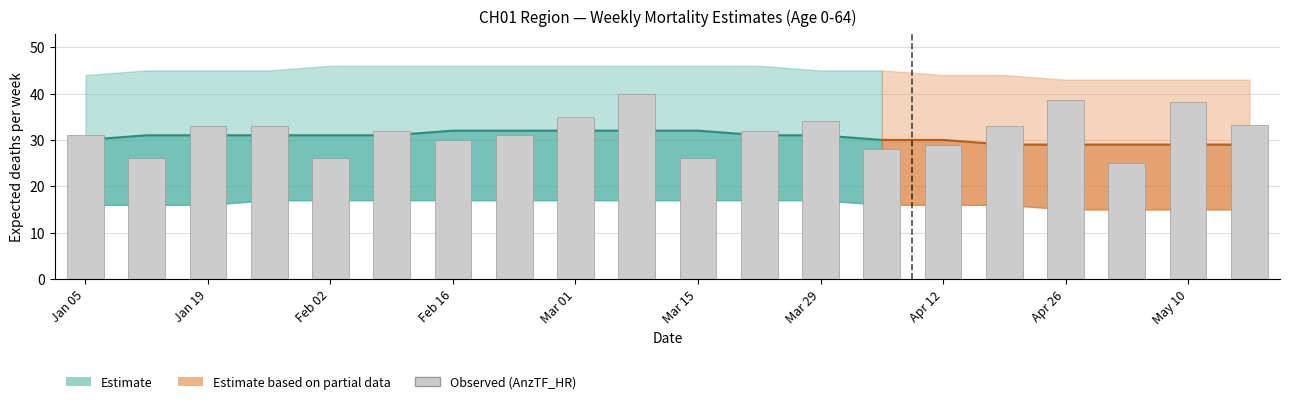

What is the difference between the maximum and second lowest values in the untGrenze series?

2.0